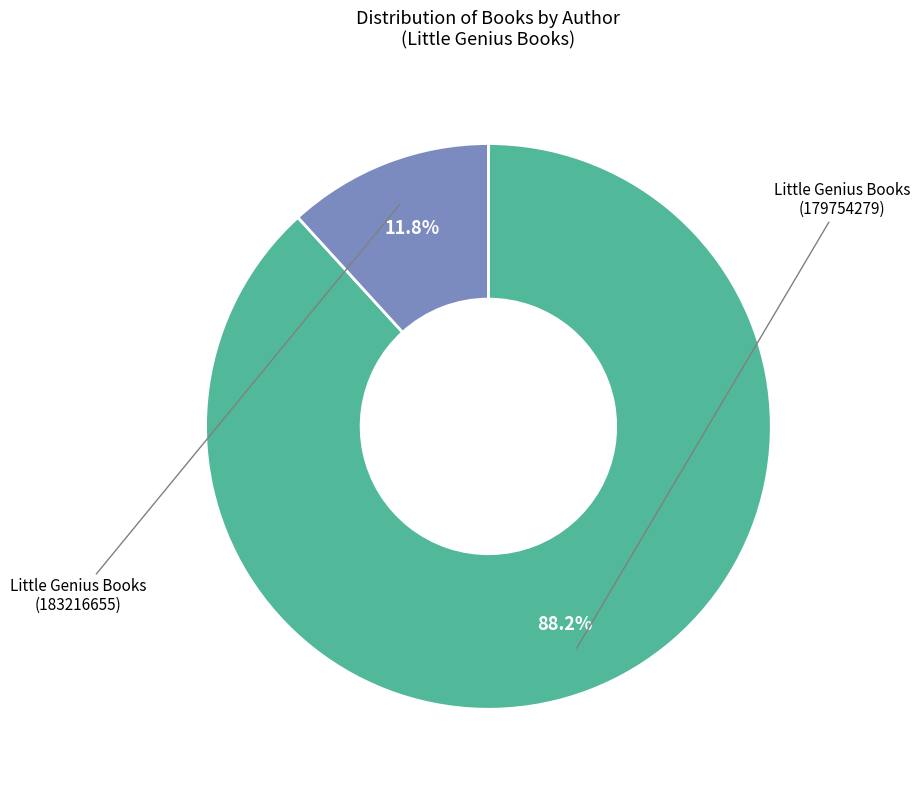

Does any single category account for the majority?

Yes